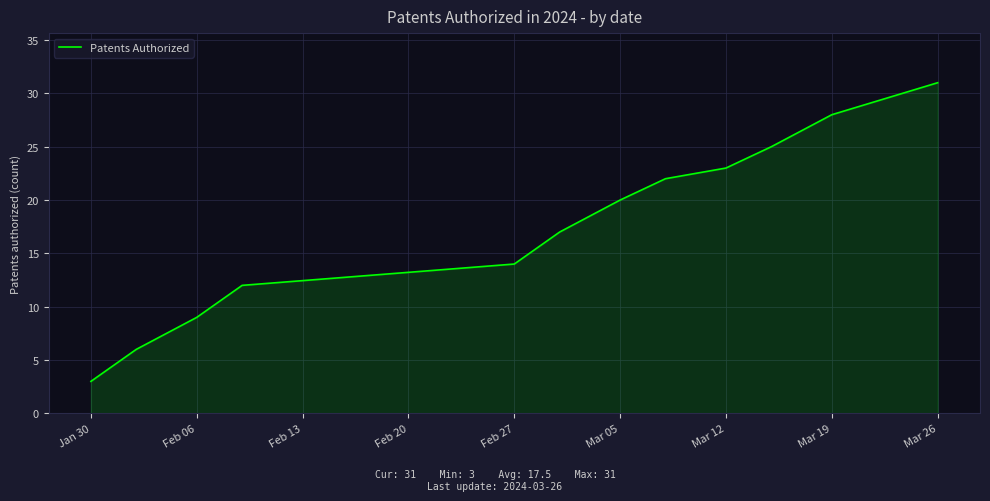

What is the difference between the maximum and minimum values?

28